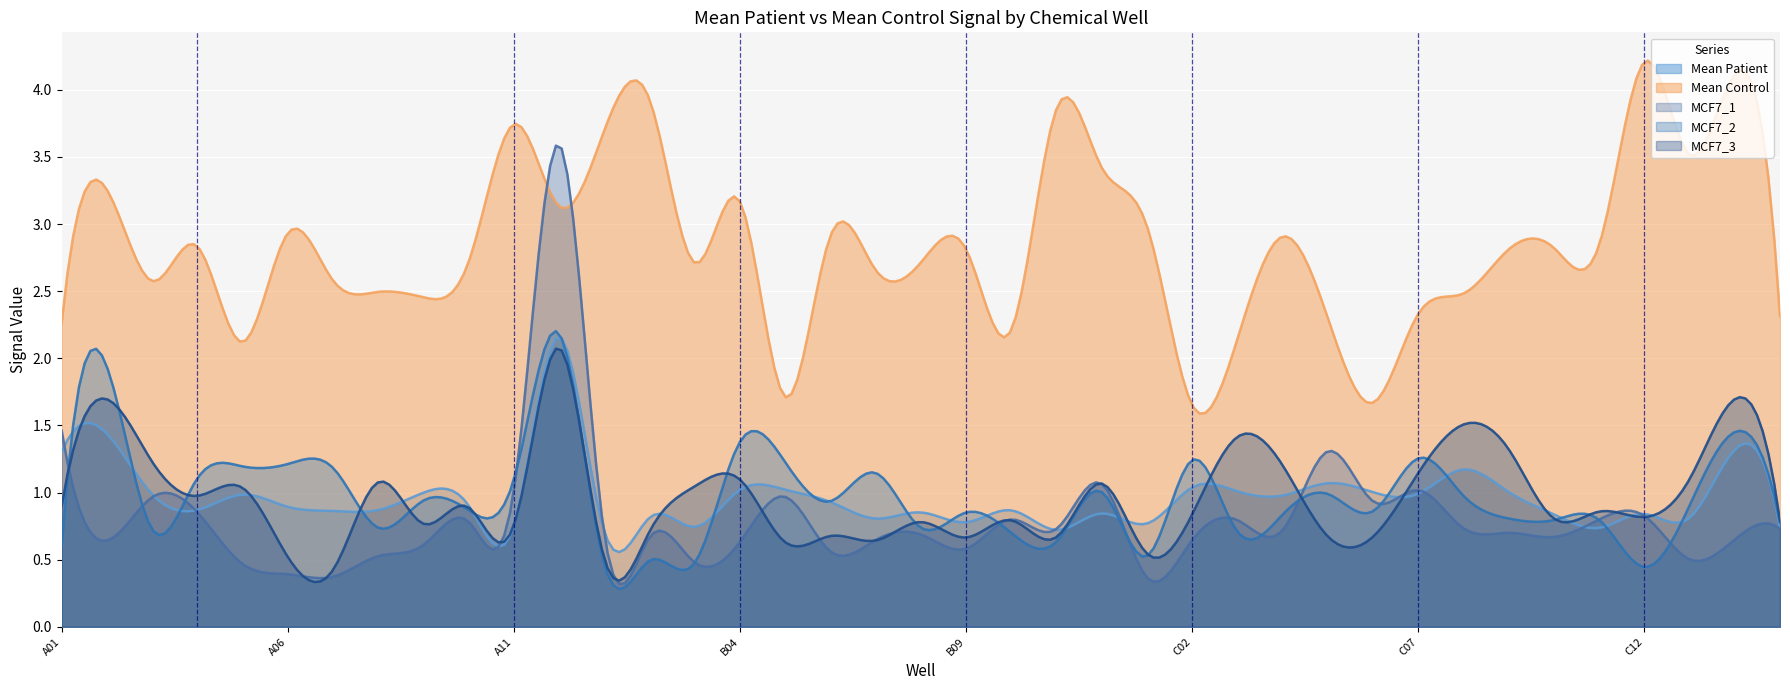

What is the difference between the MCF7_2 values at B12 and A11?

0.1